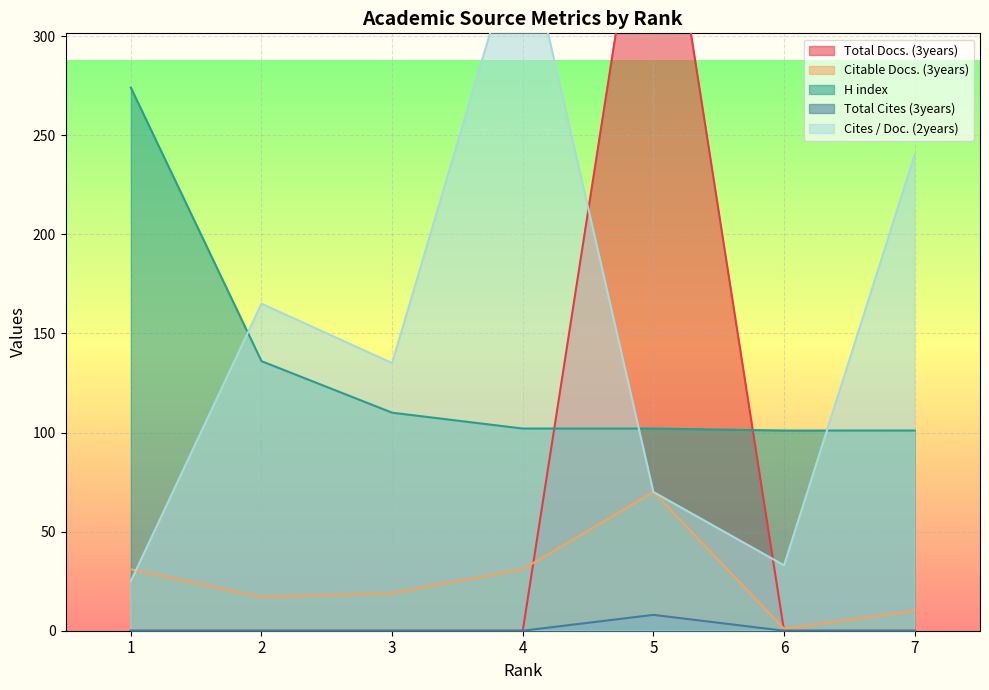

Is it true that Citable Docs. (3years) equals 13 at 3?

False